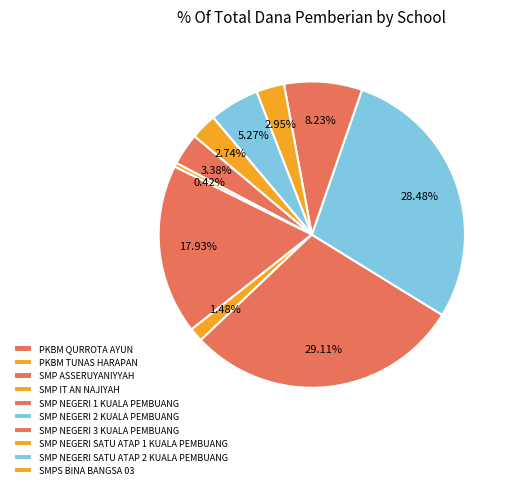

Is it true that SMP NEGERI 2 KUALA PEMBUANG is 28% of the pie?

True